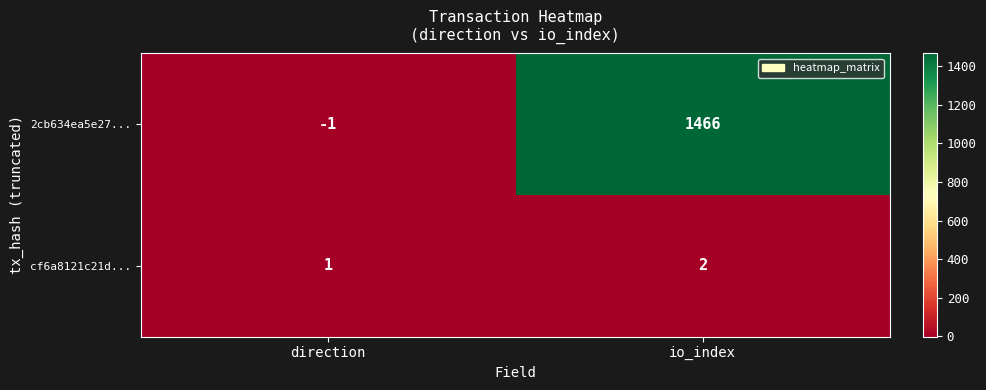

Which series has the largest range (max minus min)?

2cb634ea5e27...